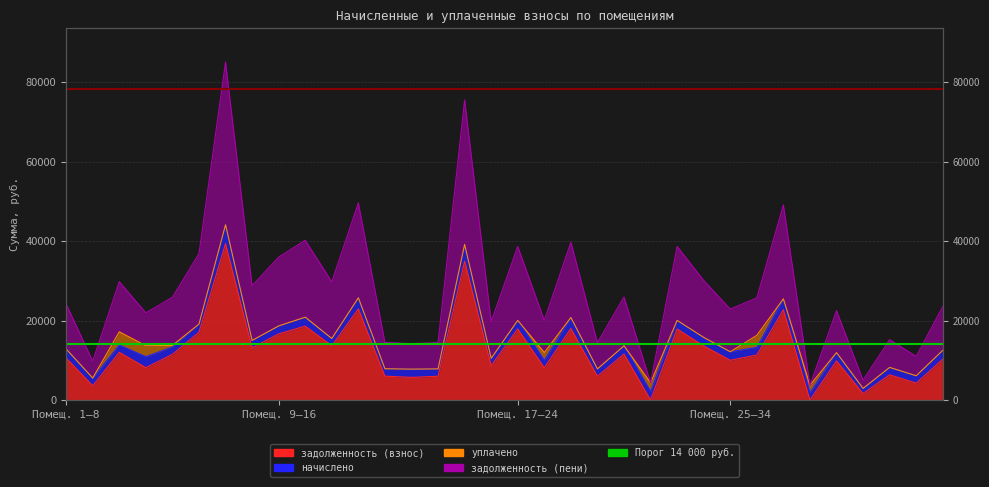

True or false: задолженность (взнос) and задолженность (пени) intersect in this chart.

False